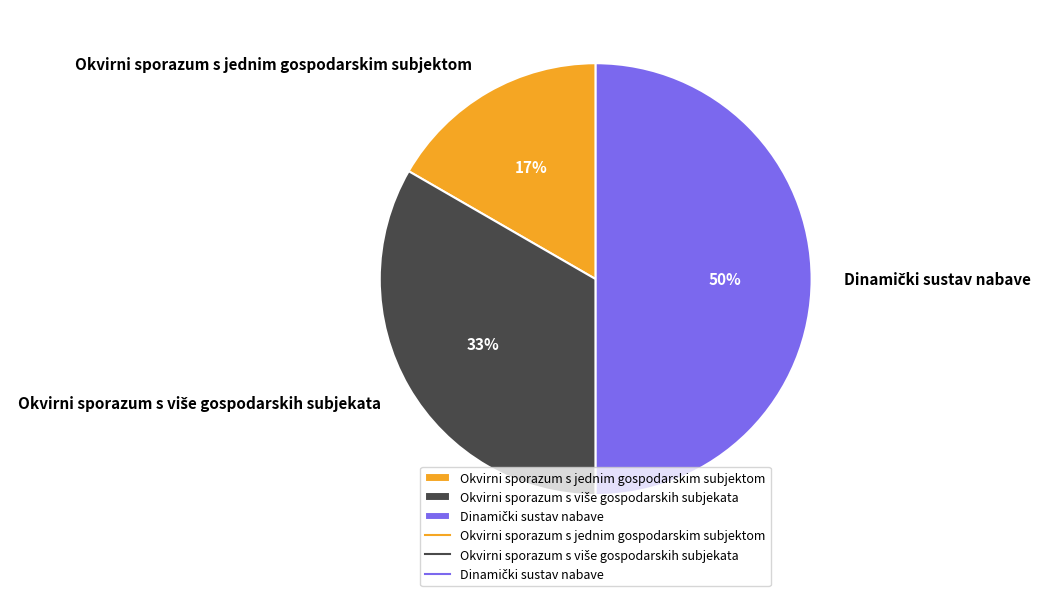

To the nearest percent, what is the average slice percentage?

33%